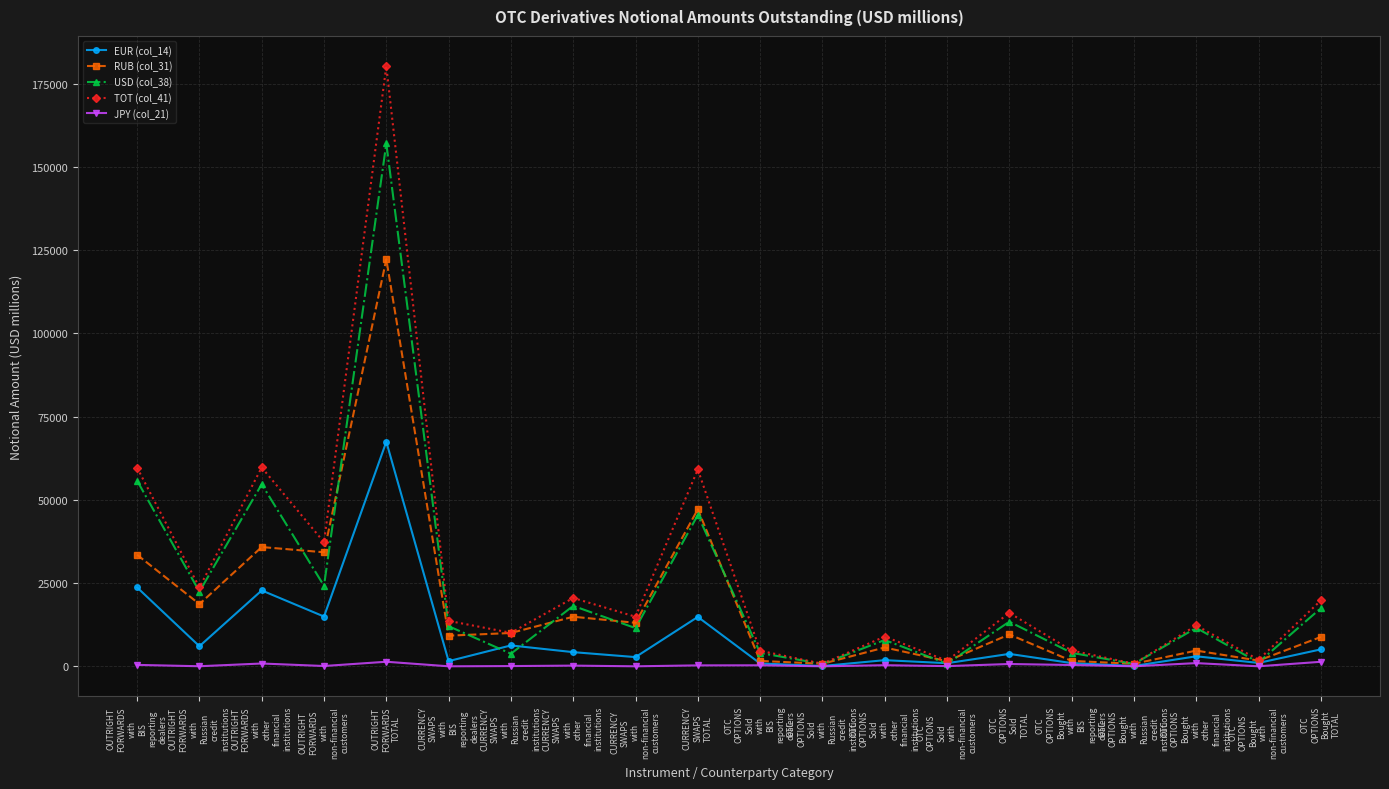

At which category is the sum across all series the highest?

OUTRIGHT
FORWARDS
TOTAL